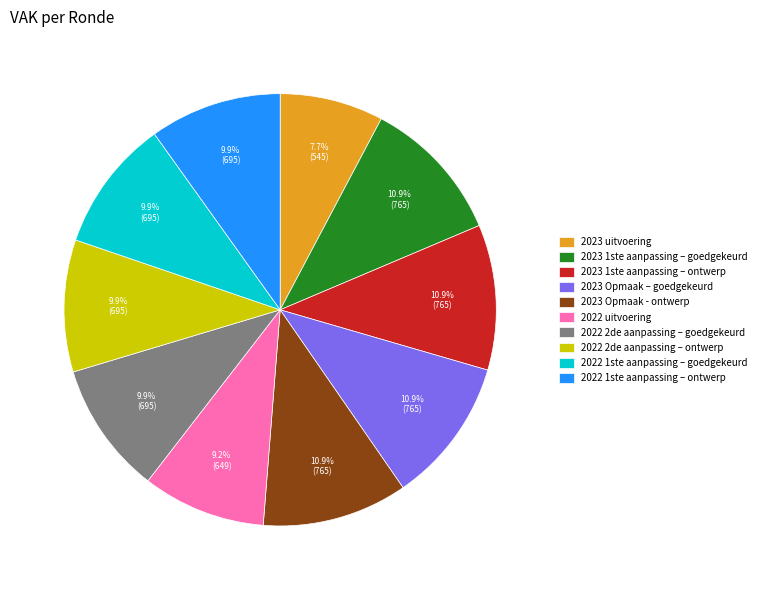

Which slice is the smallest?

2023 uitvoering